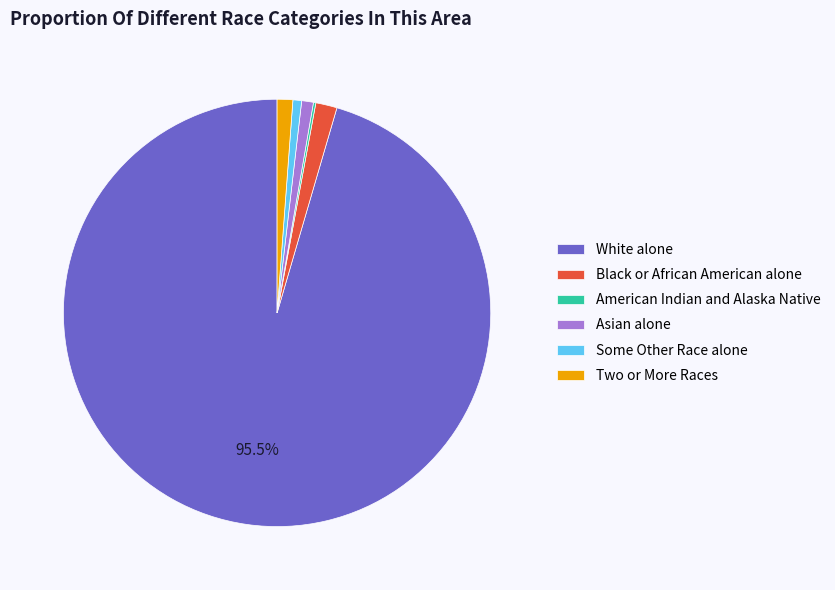

To the nearest percent, what is the average slice percentage?

17%